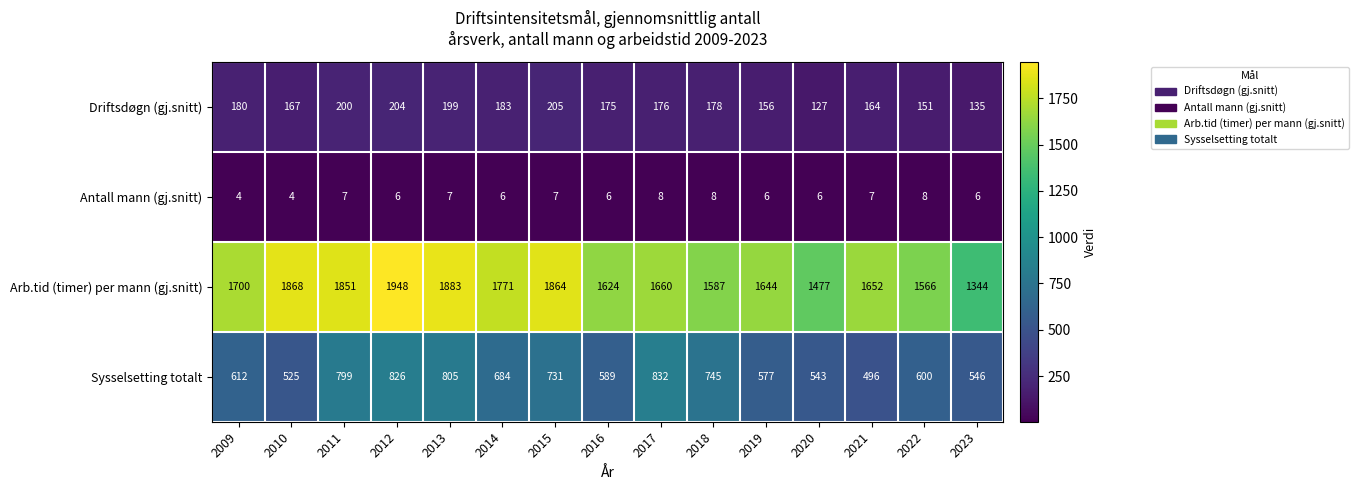

How many data points does each series have?

15